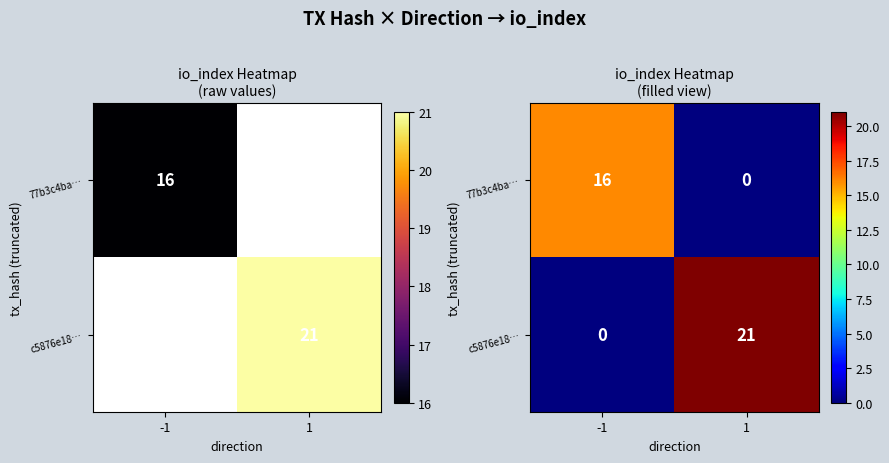

Rank the categories by 77b3c4ba… value from highest to lowest.

-1, 1